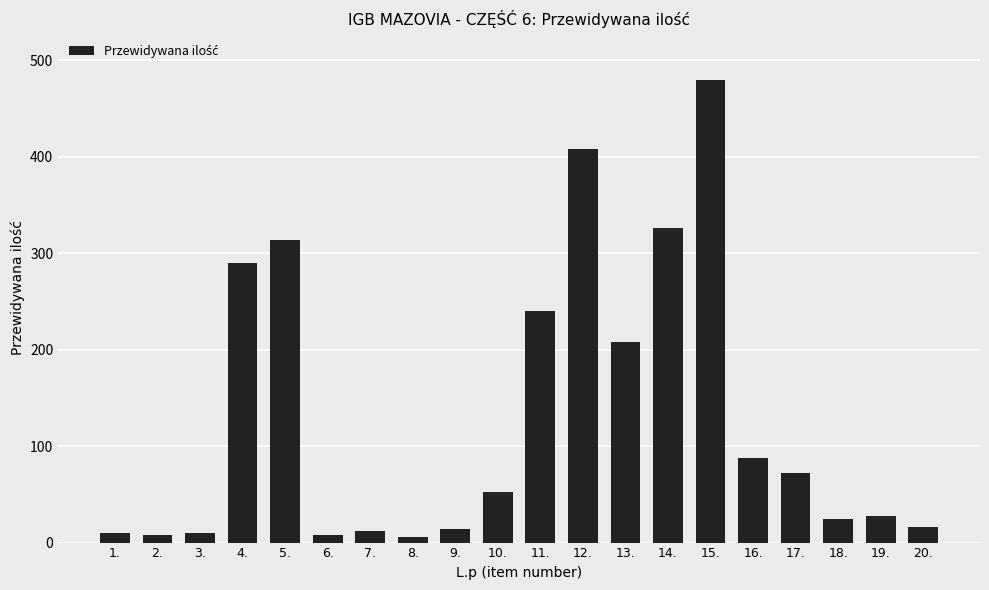

At which label does the data first exceed 52?

4.